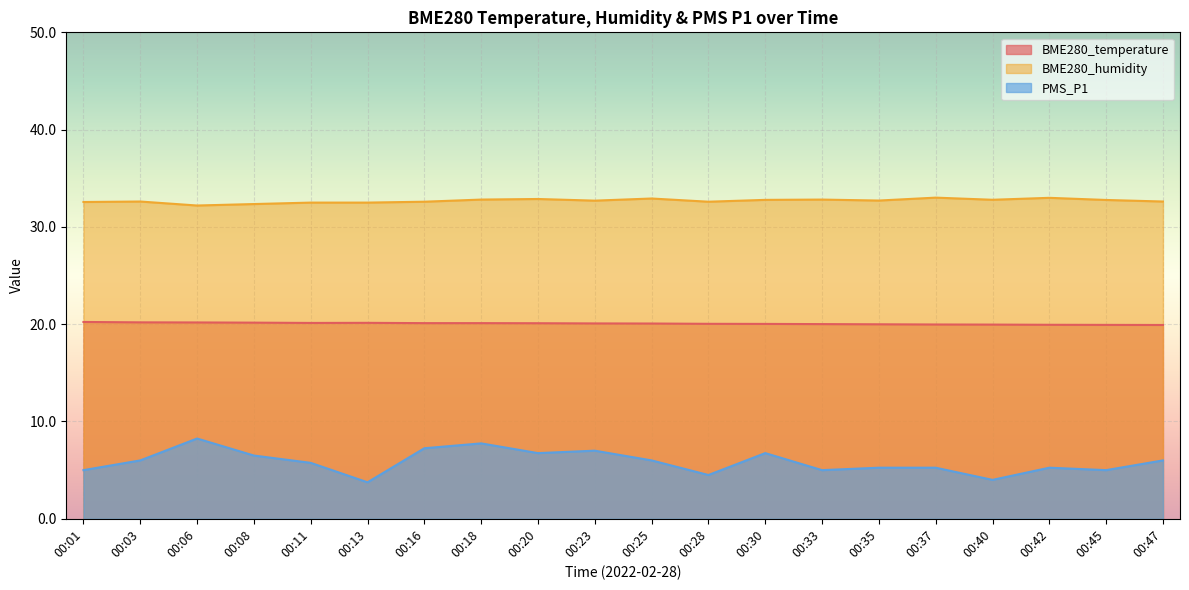

True or false: PMS_P1 and BME280_humidity intersect in this chart.

False